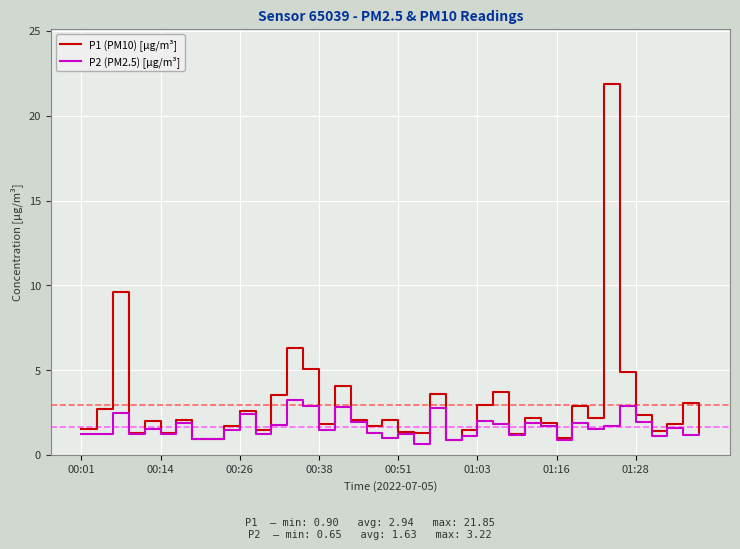

Does the chart display data point markers on the line(s)?

No